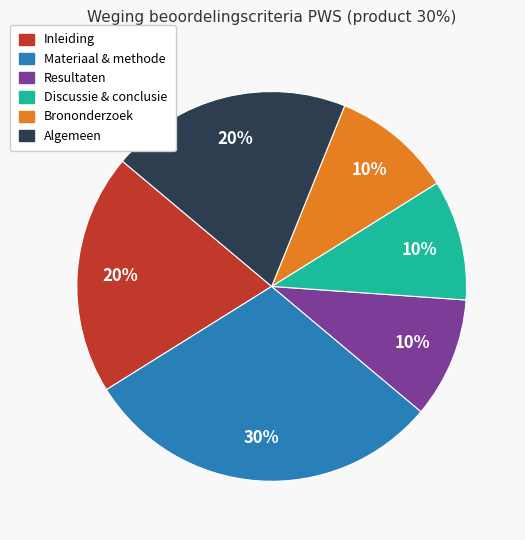

To the nearest percent, what is the average slice percentage?

17%